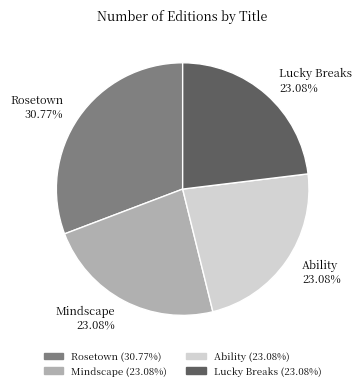

Which has a higher value, Lucky Breaks or Rosetown?

Rosetown